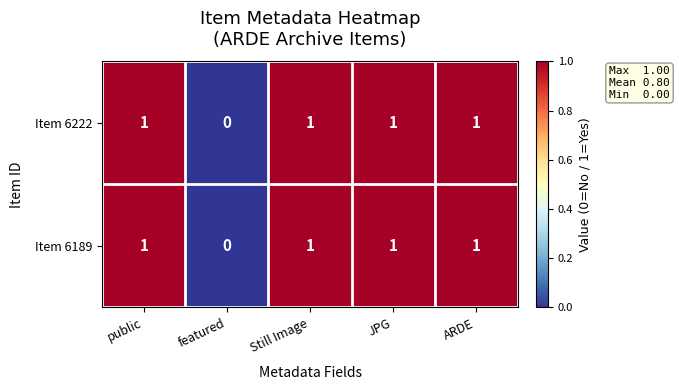

Is it true that Item 6189 equals 0 at featured?

True